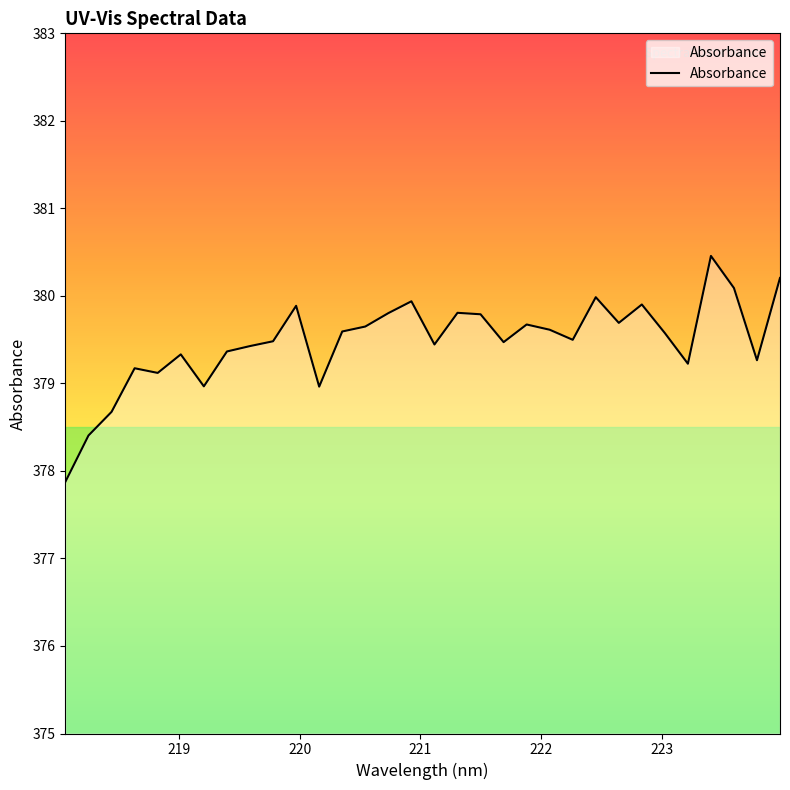

What is the minimum value shown in the chart?

377.9